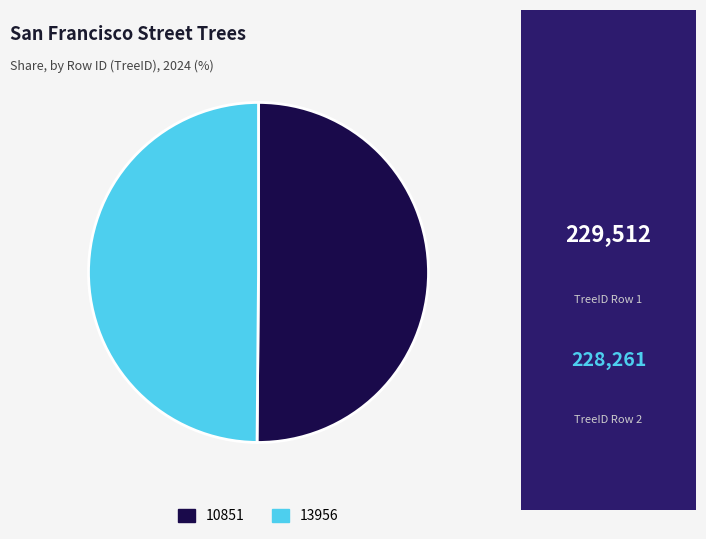

Do 13956 and 10851 together represent more than half of the pie?

Yes